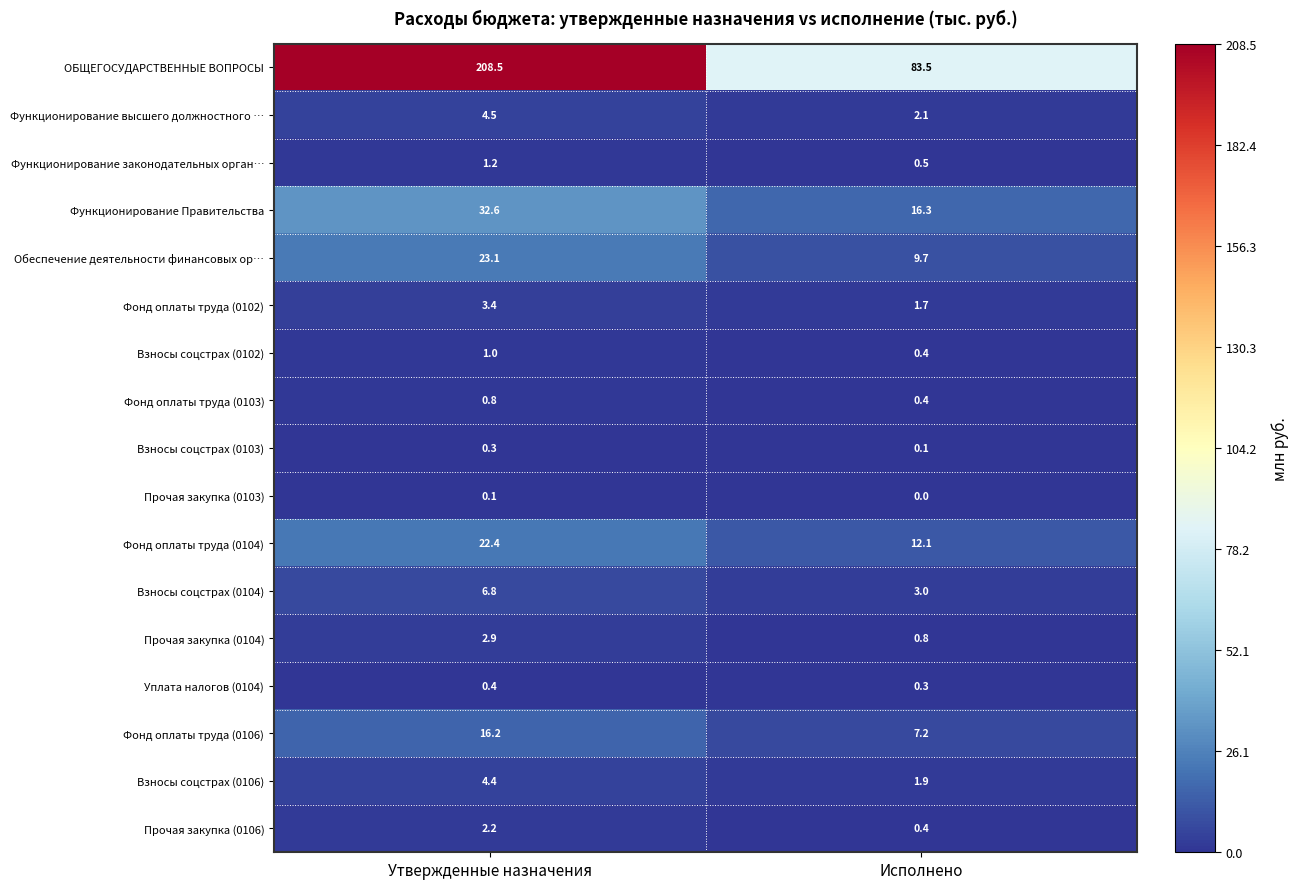

What is the spread (max minus min) of values at Утвержденные назначения?

208.4